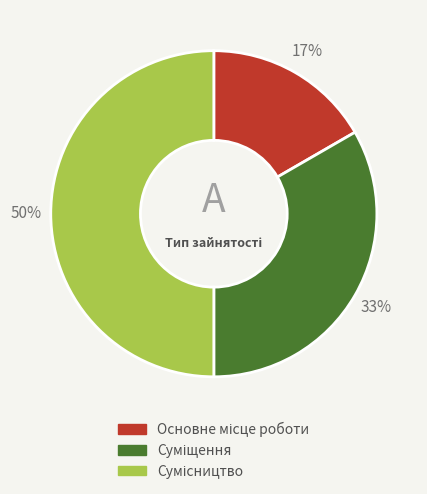

To the nearest percent, what is the difference between the largest and smallest slice percentages?

33%